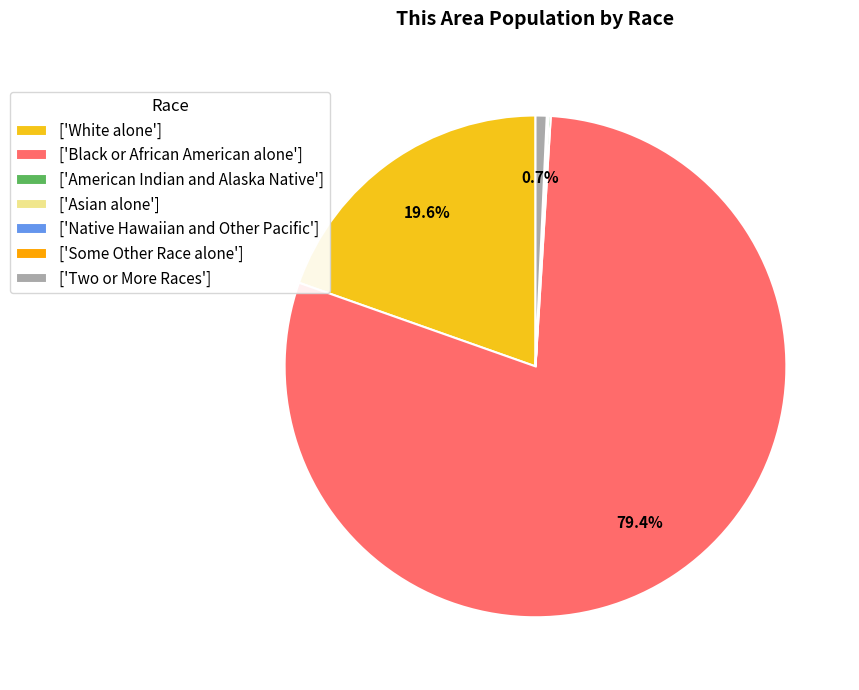

Which has a higher value, ['Two or More Races'] or ['Black or African American alone']?

['Black or African American alone']